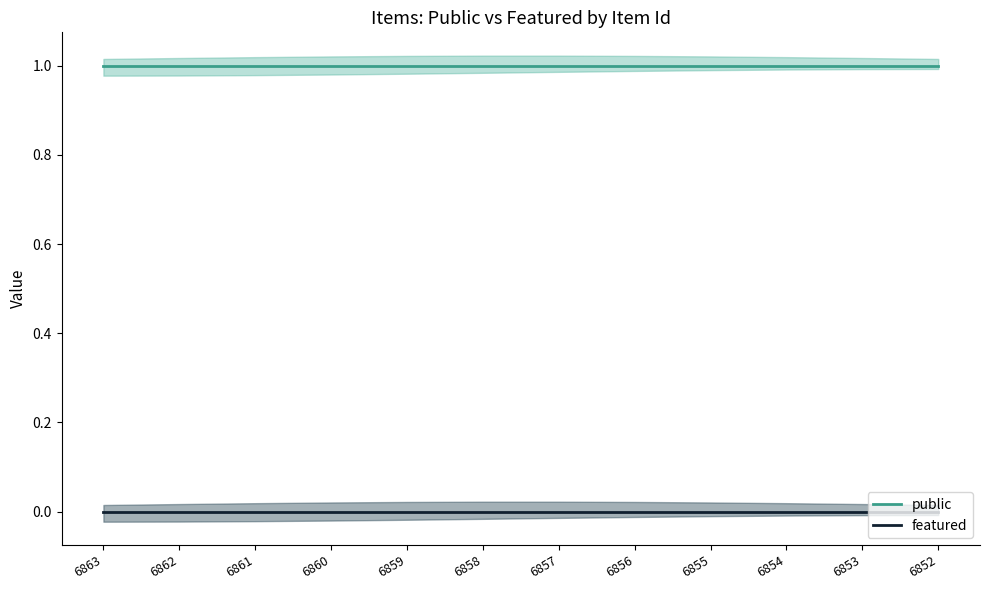

True or false: featured has a value of 0 at 6854.

True